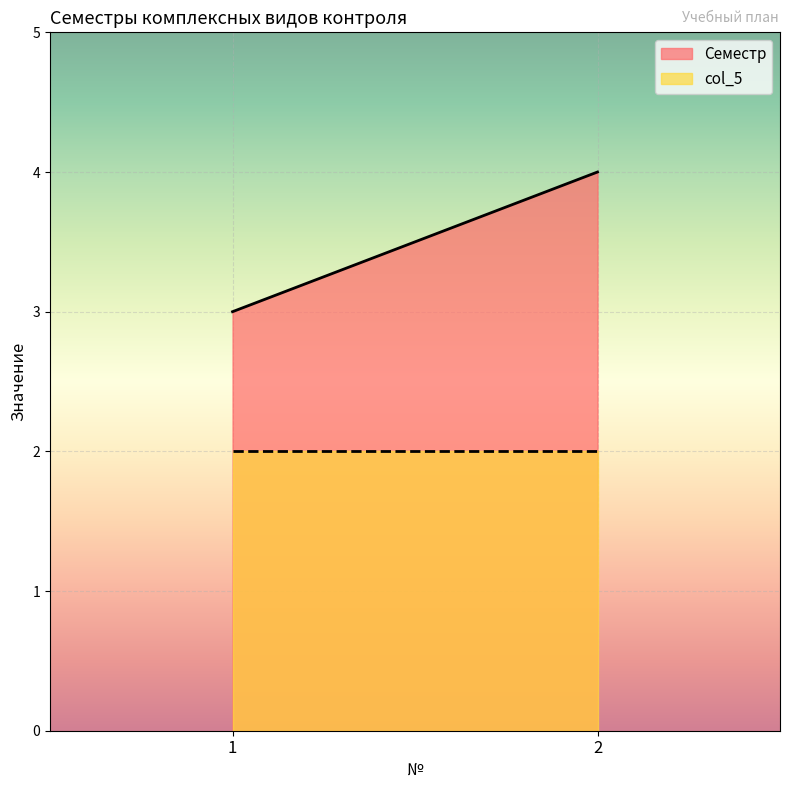

What is the sum of the col_5 values at 2 and 1?

4